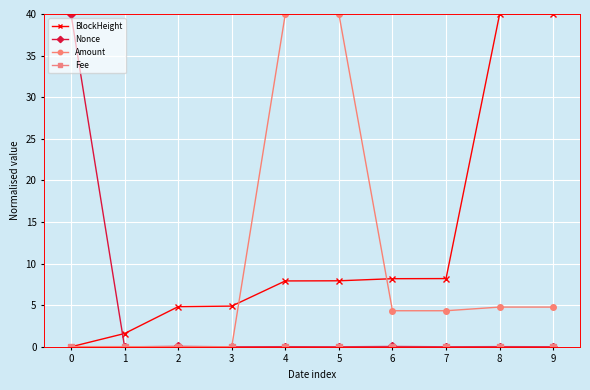

Between 2 and 9, which series saw the biggest shift?

BlockHeight